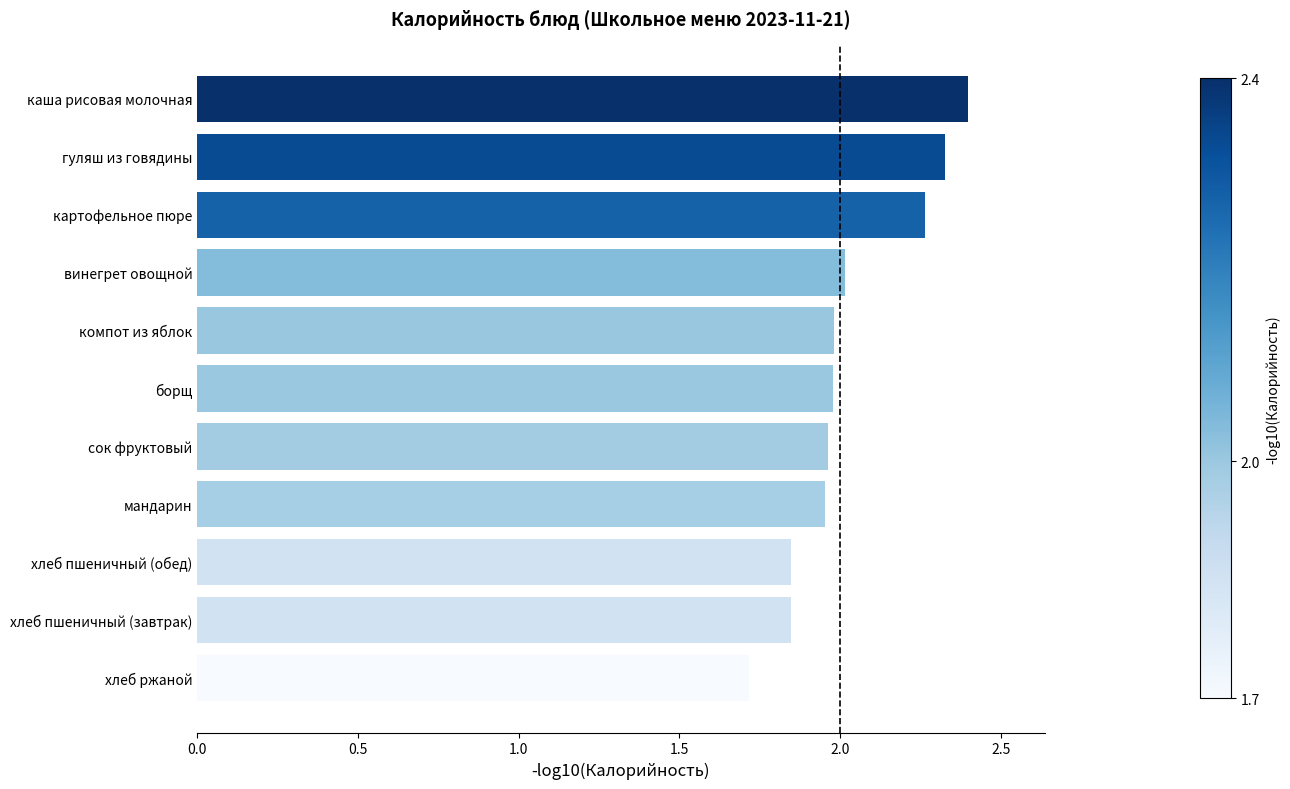

What is the difference between the second highest and second lowest values?

0.5